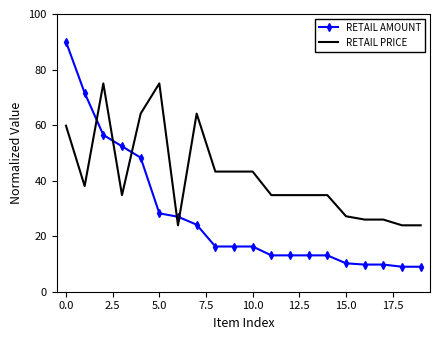

After their last crossing, which series has the higher values: RETAIL AMOUNT or RETAIL PRICE?

RETAIL PRICE